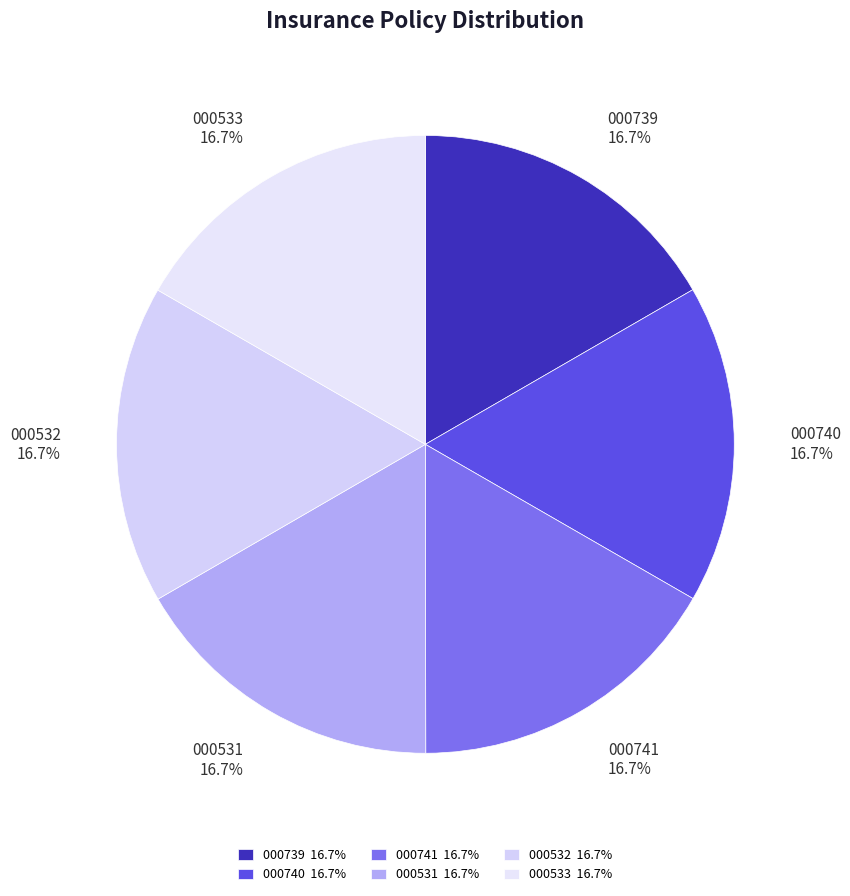

To the nearest percent, what is the average slice percentage?

17%